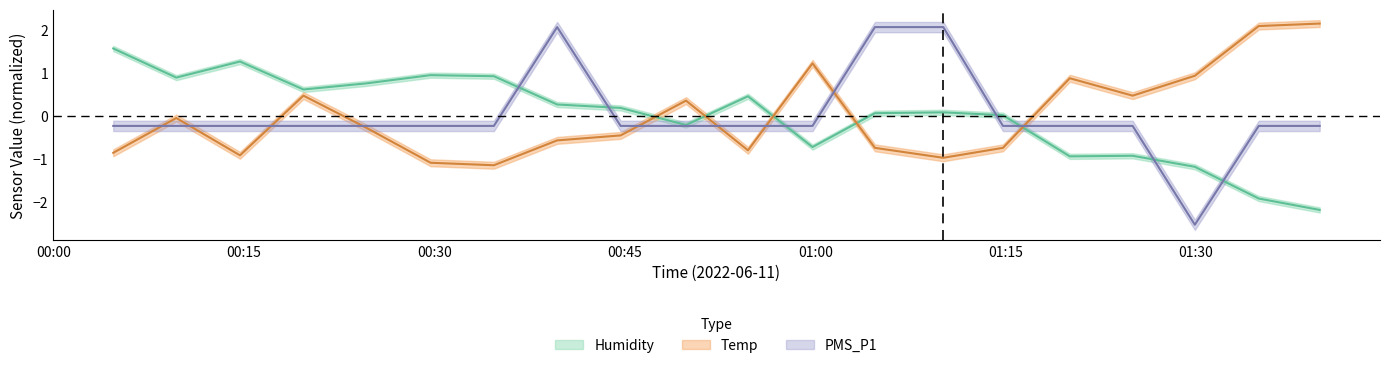

What position from the left is 01:15?

6